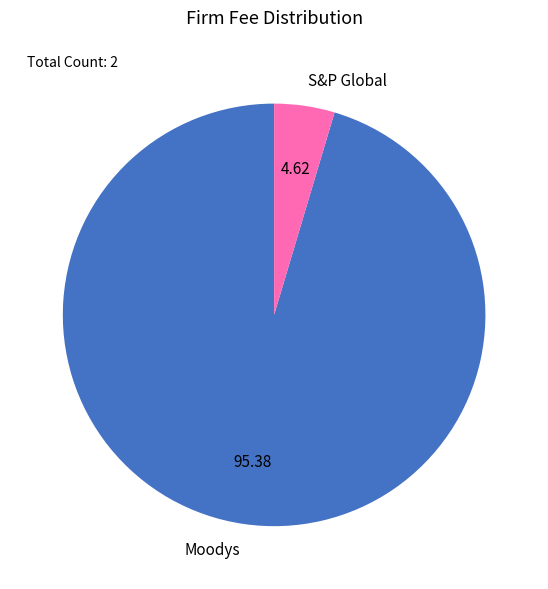

Is there any slice that represents more than half of the pie?

Yes